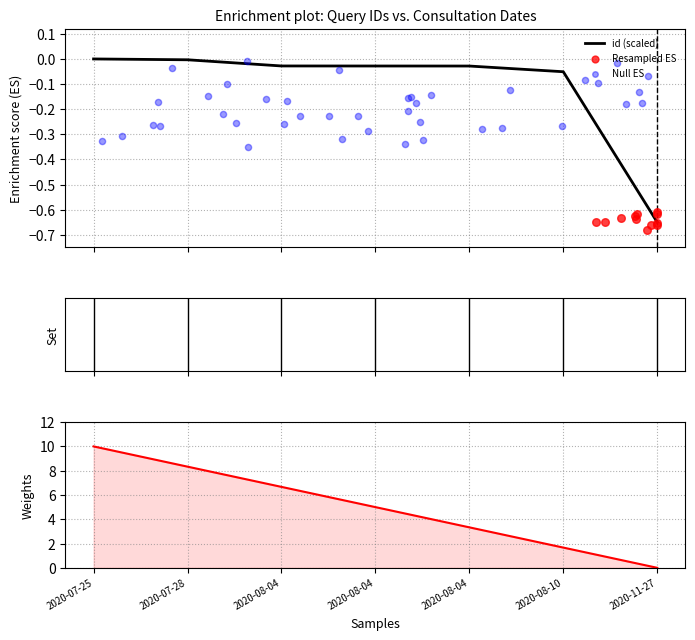

What is the total value across all series at 2020-08-04?

6.6